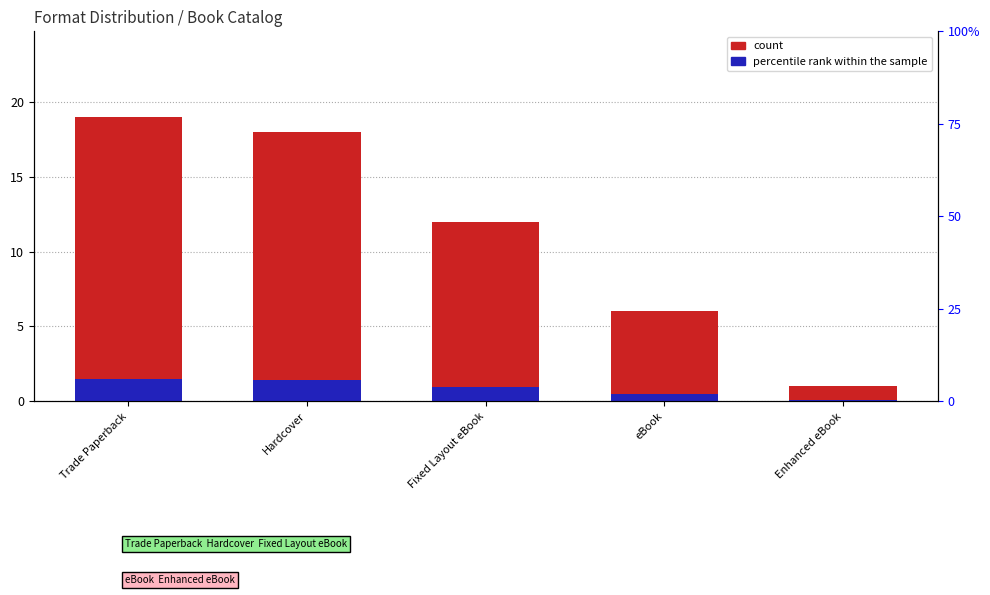

Reading right to left, transcribe all the data shown in this chart.

count: 1.0	6.0	12.0	18.0	19.0
percentile rank within the sample: 0.1	0.5	1.0	1.4	1.5